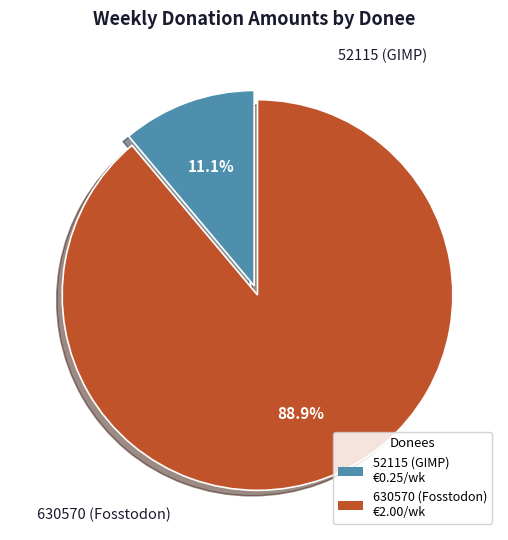

What percentage is the 52115 (GIMP) slice, to the nearest percent?

11%